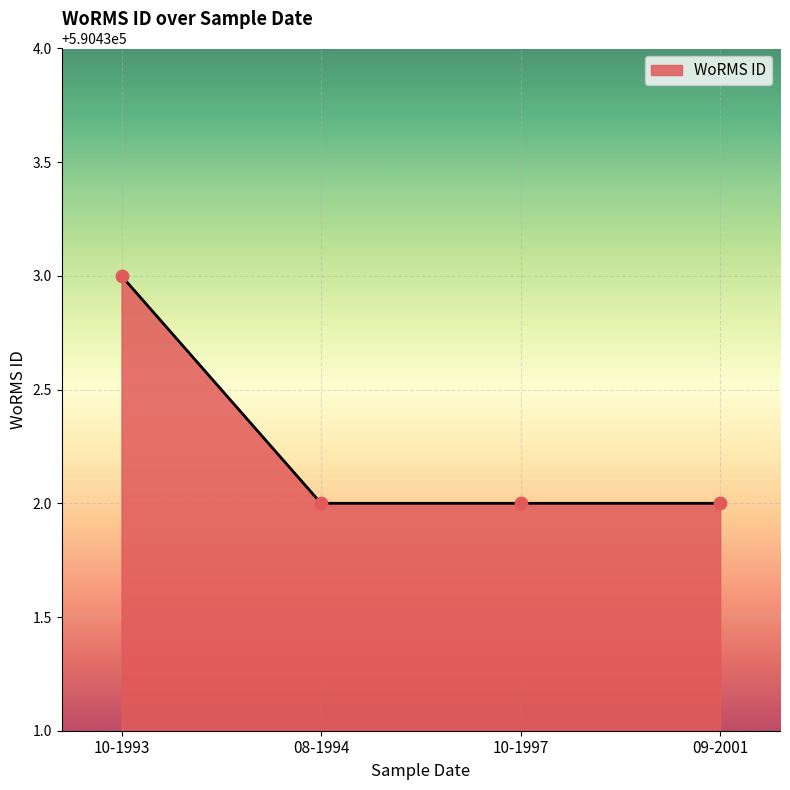

What is the ratio of the value at 08-1994 to the value at 10-1993?

1.0